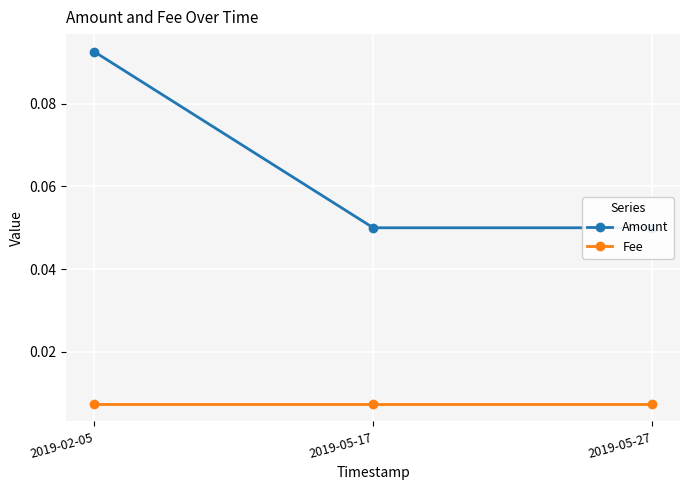

Rank the series by their average value, from lowest to highest.

Fee, Amount